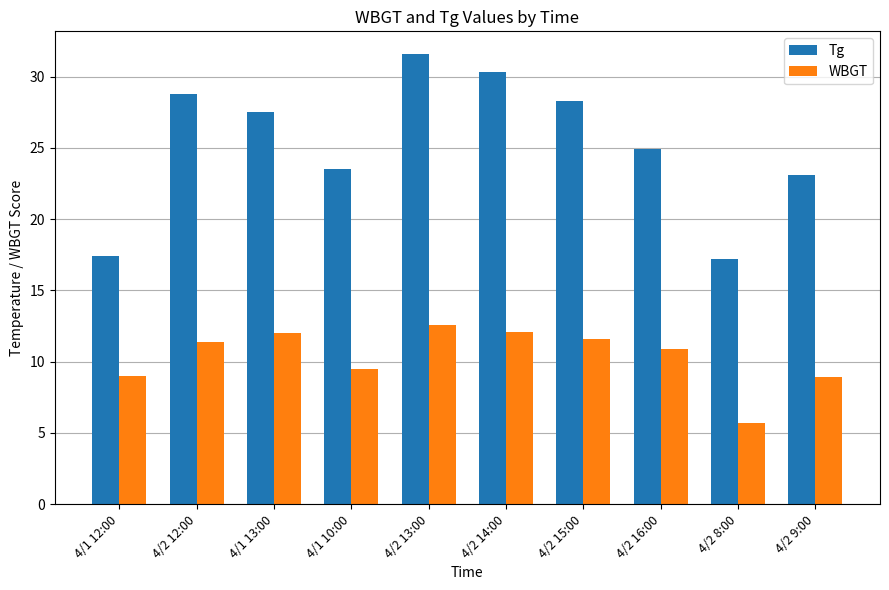

How many values in the Tg series exceed 27?

5